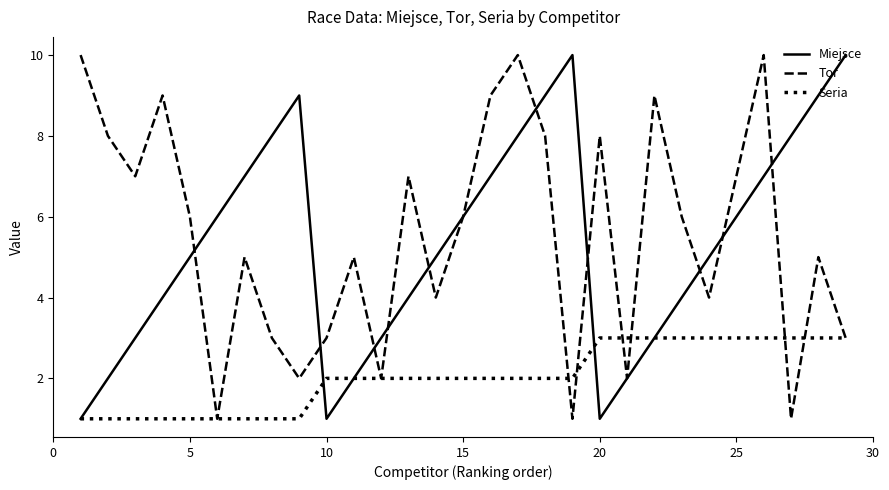

The Tor series shows 8 at 20. True or false?

True